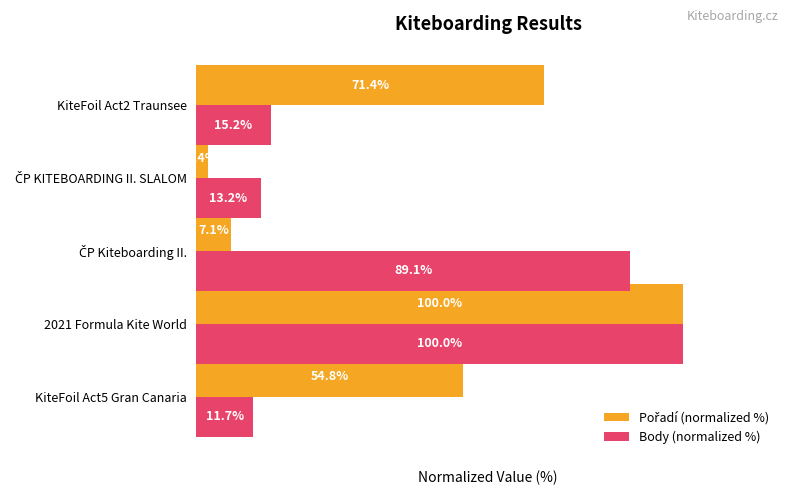

At which category is the sum across all series the highest?

2021 Formula Kite World